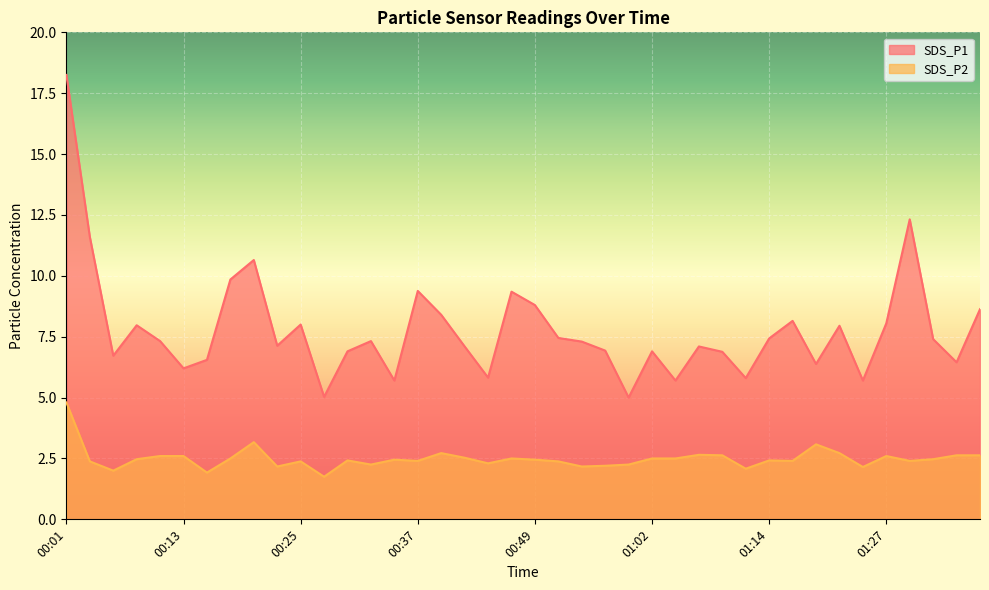

How many distinct data groups are displayed?

2